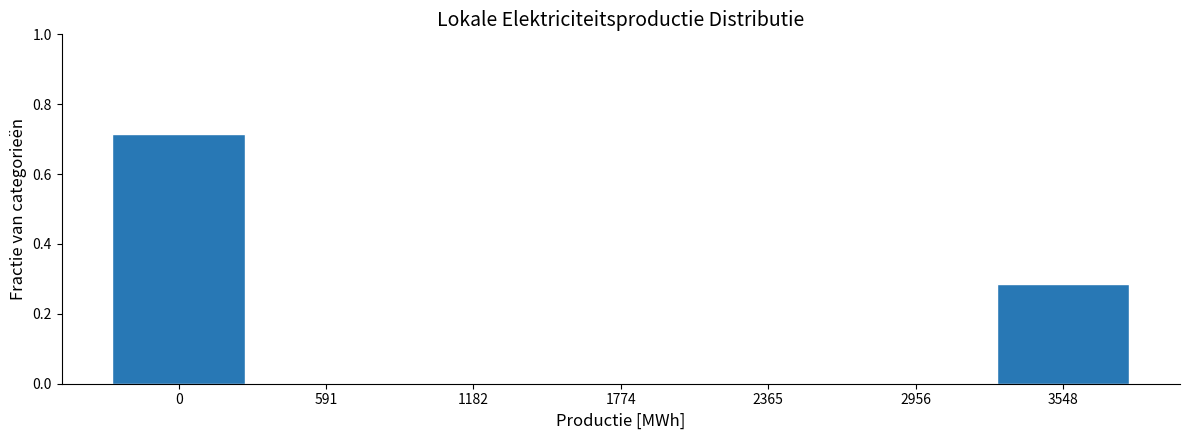

What is the change in value from 1182 to 3548?

+0.3